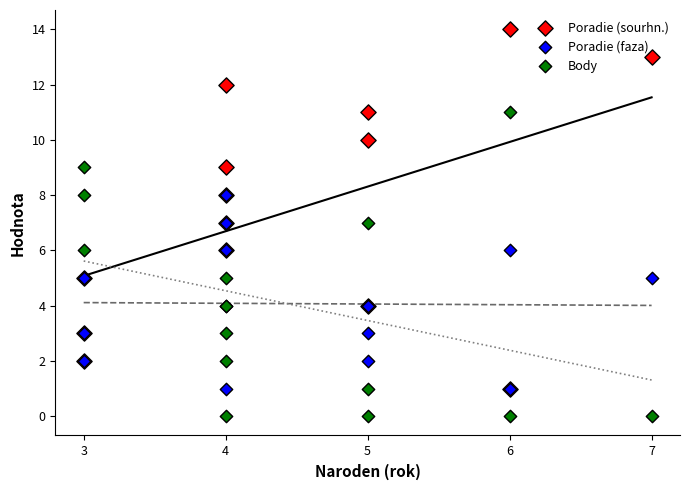

Which series contains the highest Y value?

Poradie (sourhn.)